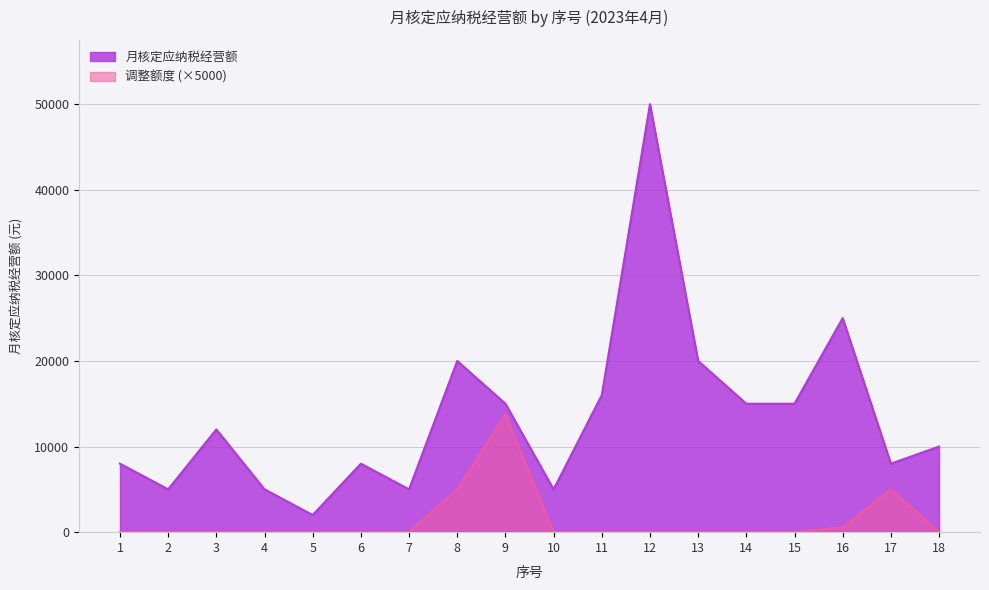

Reading left to right, extract all data points from this chart.

月核定应纳税经营额: 8000	5000	12000	5000	2000	8000	5000	20000	15000	5000	16000	50000	20000	15000	15000	25000	8000	10000
调整额度: 0	0	0	0	0	0	0	5000	13750	0	0	0	0	0	0	550	5000	0